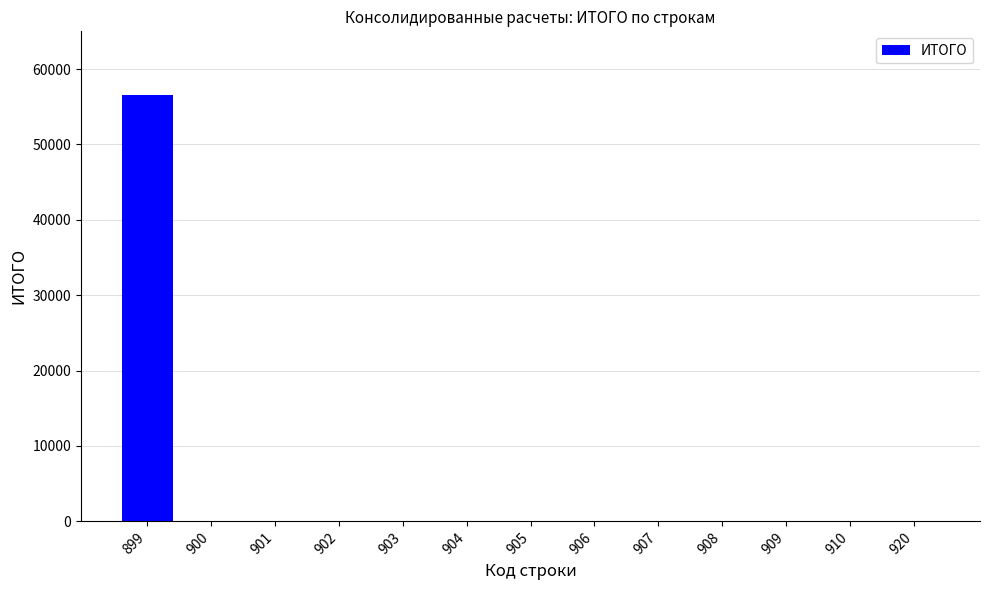

What is the change in value from 899 to 900?

-56600